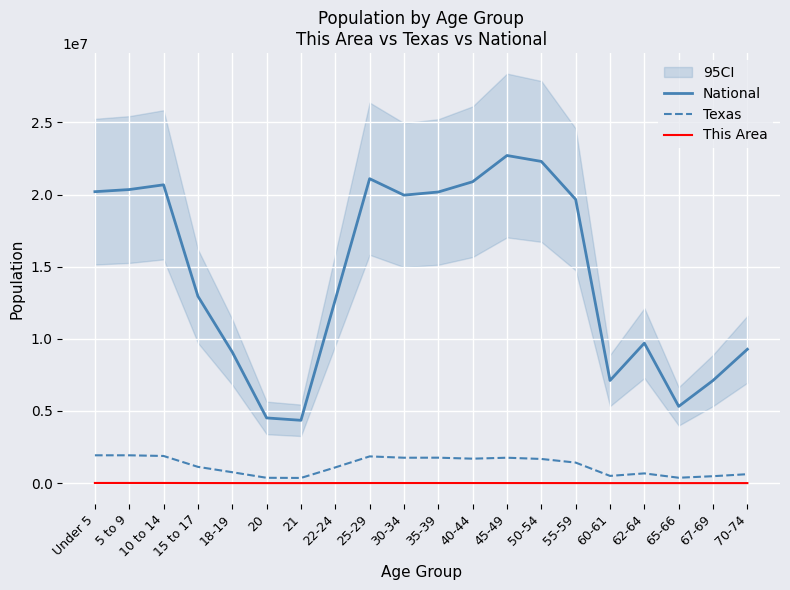

What is the minimum value shown in the chart?

919